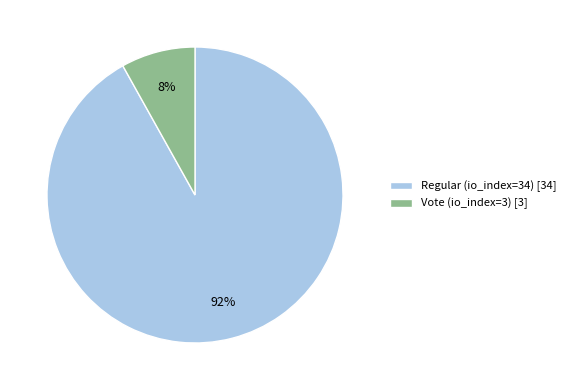

True or false: Vote (io_index=3) accounts for 1% of the total.

False